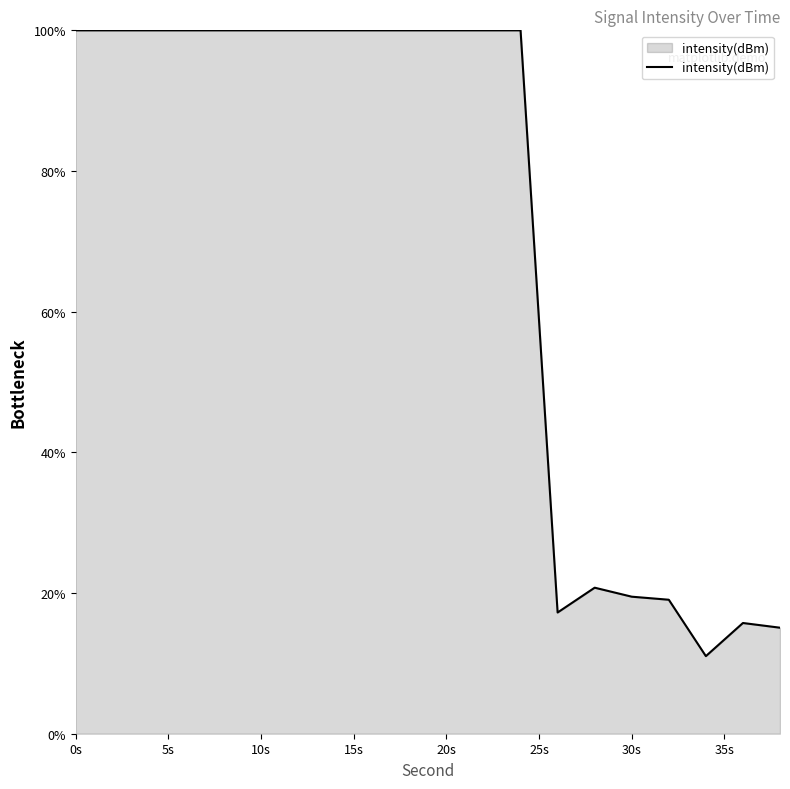

What is the smallest value displayed?

11.0